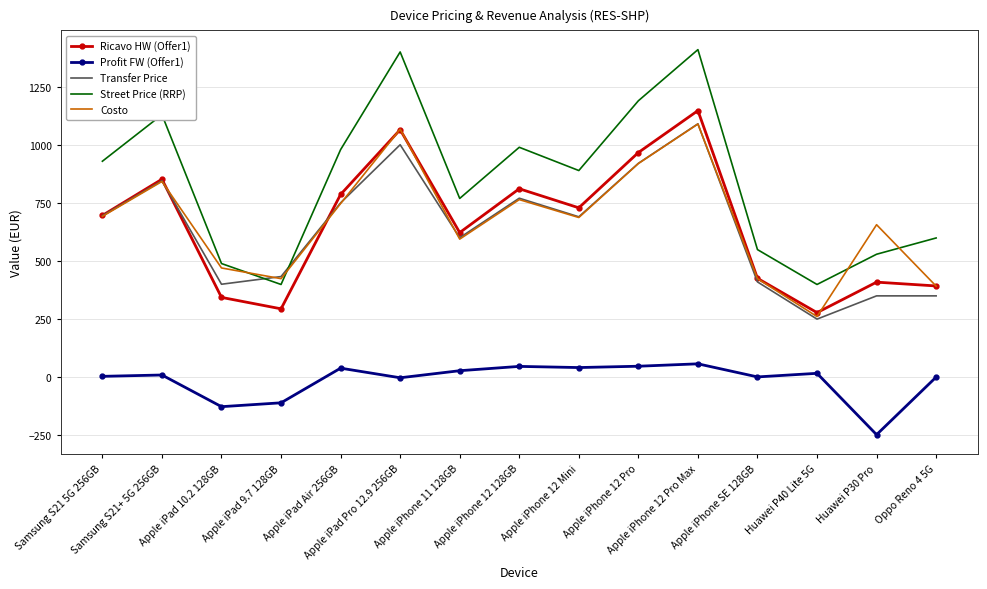

At which label does Ricavo HW (Offer1) reach its peak?

Apple iPhone 12 Pro Max